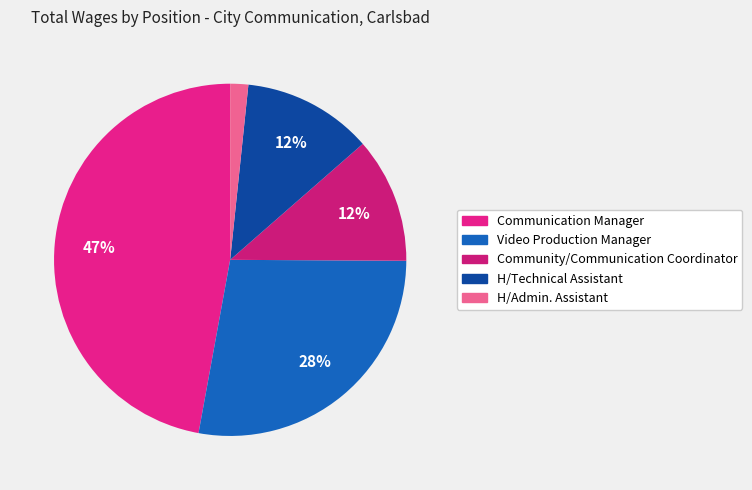

What is the largest slice in the pie chart?

Communication Manager